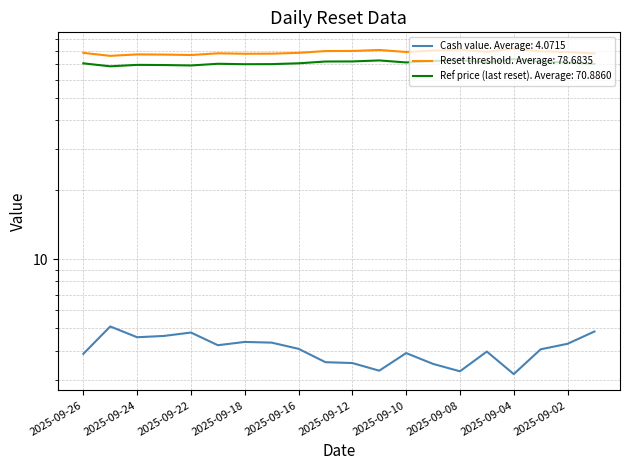

What is the difference between the second highest and minimum values in the Reset threshold series?

4.9